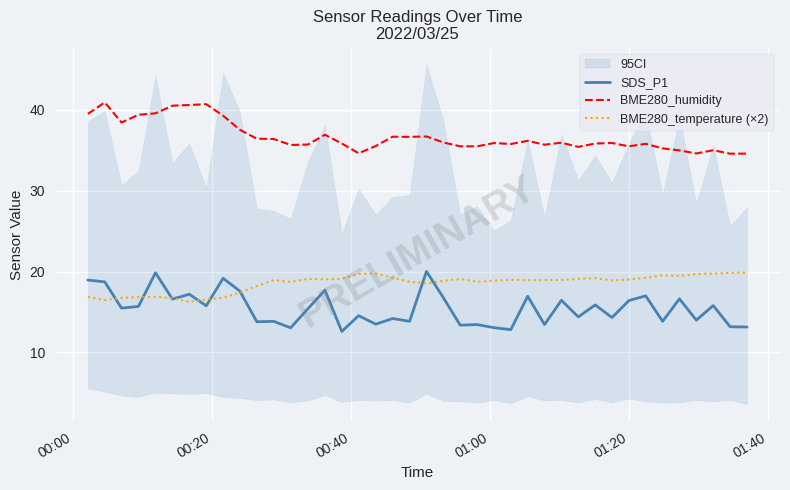

What is the minimum value for BME280_humidity?

34.6